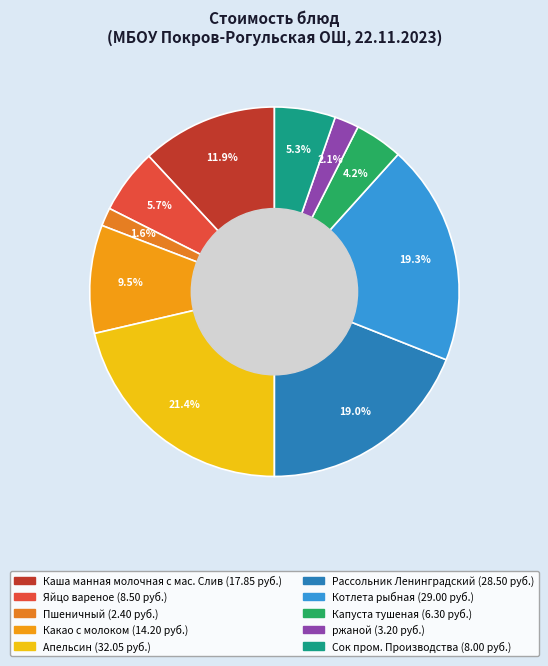

To the nearest percent, what portion does Апельсин represent?

21%